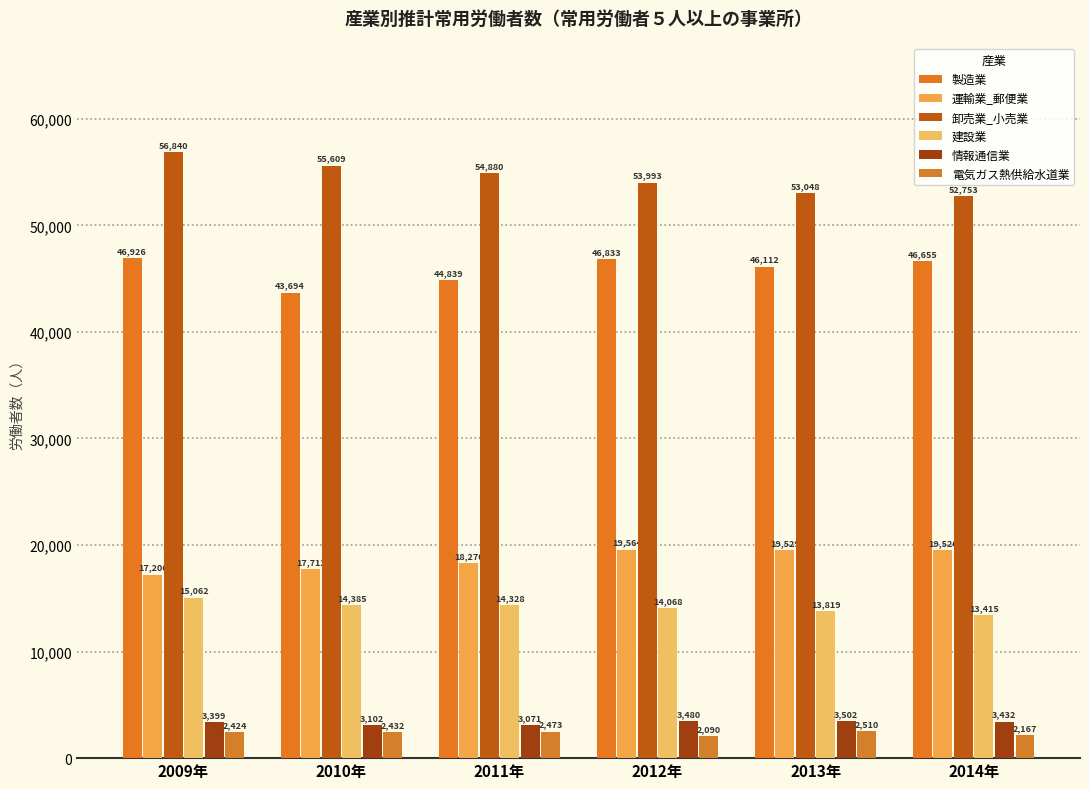

Reading right to left, transcribe all the data shown in this chart.

製造業: 2014年=46655	2013年=46112	2012年=46833	2011年=44839	2010年=43694	2009年=46926
運輸業_郵便業: 2014年=19520	2013年=19529	2012年=19564	2011年=18270	2010年=17712	2009年=17206
卸売業_小売業: 2014年=52753	2013年=53048	2012年=53993	2011年=54880	2010年=55609	2009年=56840
建設業: 2014年=13415	2013年=13819	2012年=14068	2011年=14328	2010年=14385	2009年=15062
情報通信業: 2014年=3432	2013年=3502	2012年=3480	2011年=3071	2010年=3102	2009年=3399
電気ガス熱供給水道業: 2014年=2167	2013年=2510	2012年=2090	2011年=2473	2010年=2432	2009年=2424